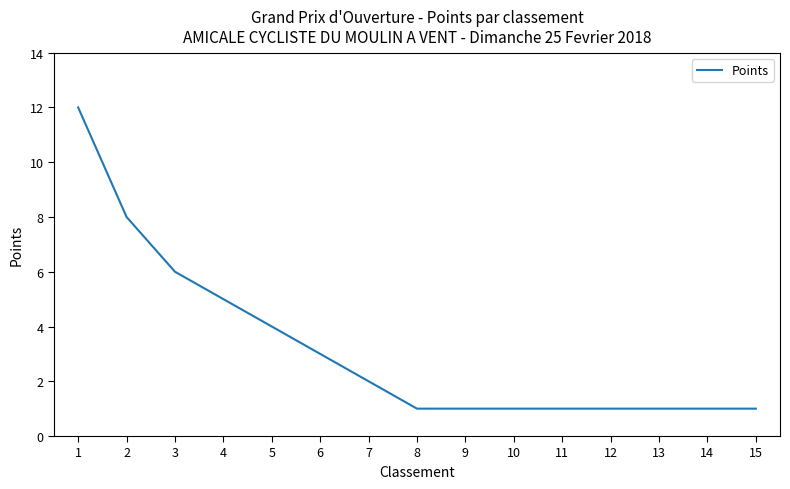

Is it true that the value at 8 is 1?

True